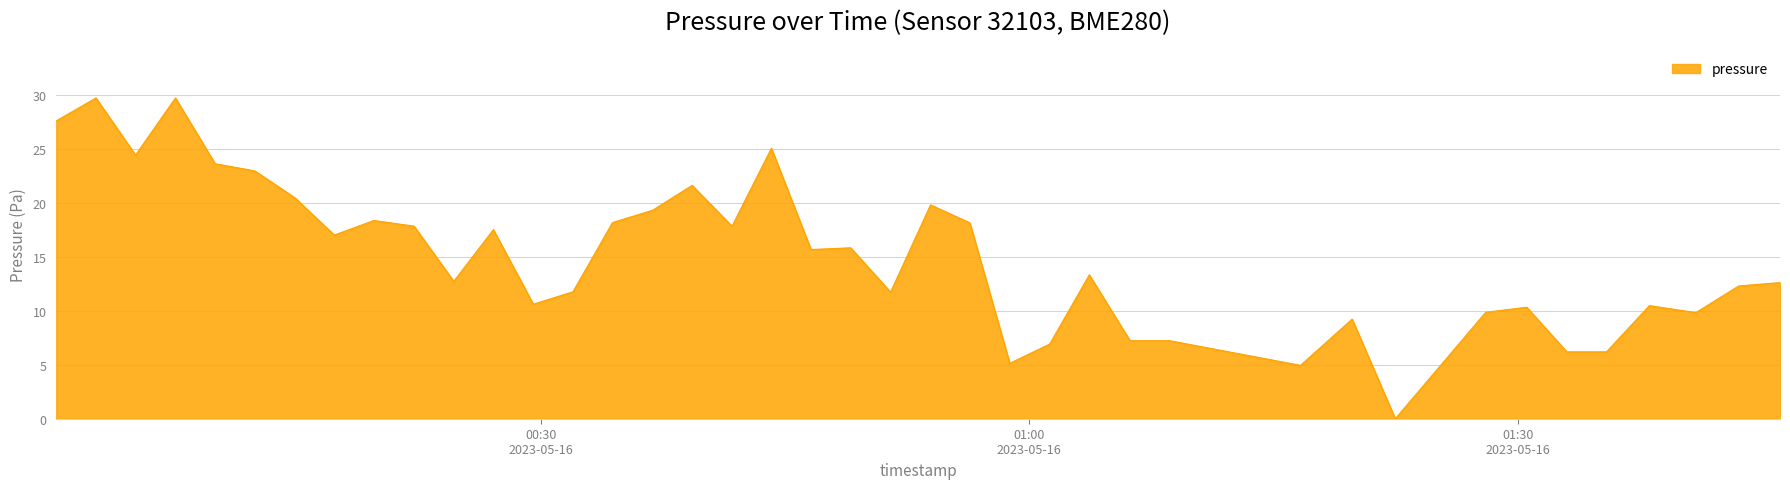

What is the difference between the maximum and minimum values?

29.7